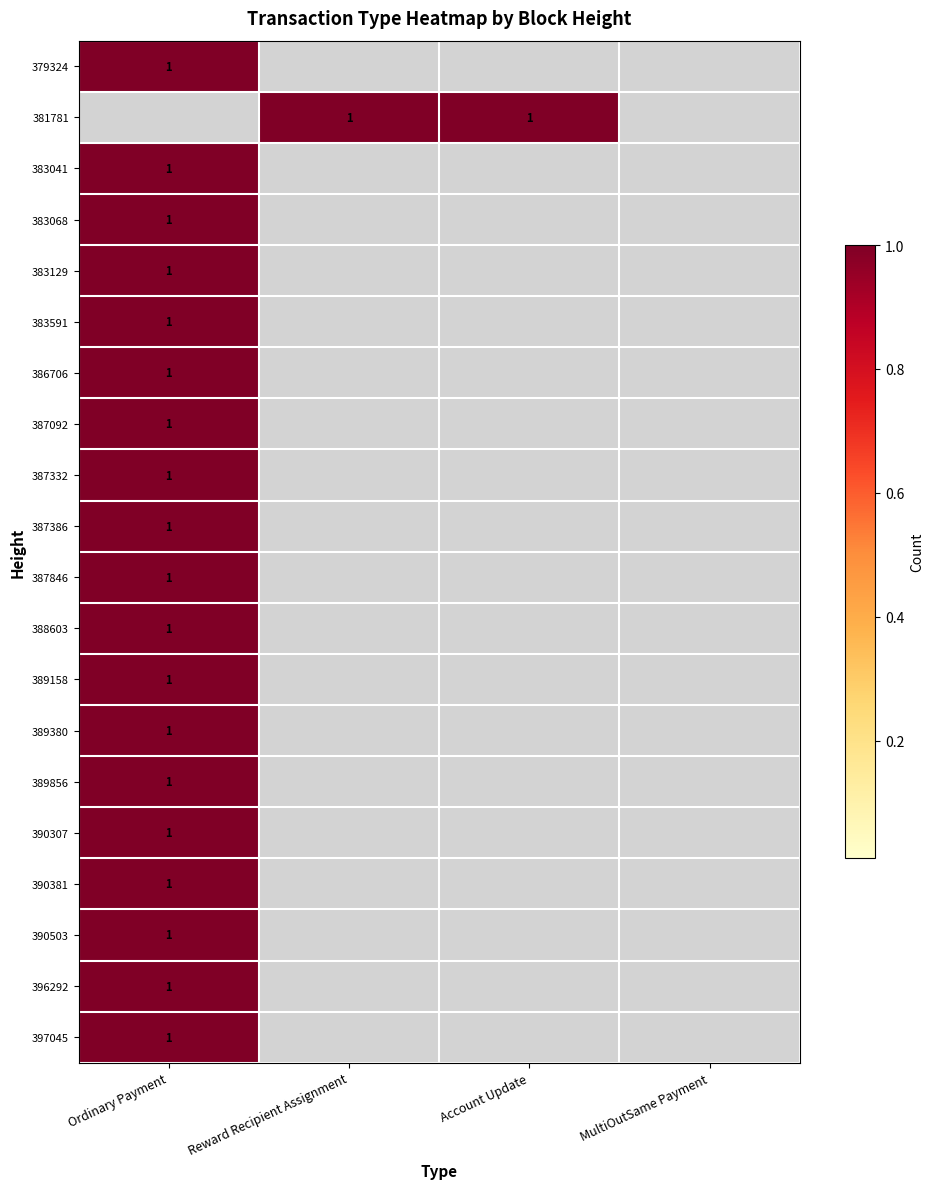

The value of 396292 at Ordinary Payment is 2. True or false?

False